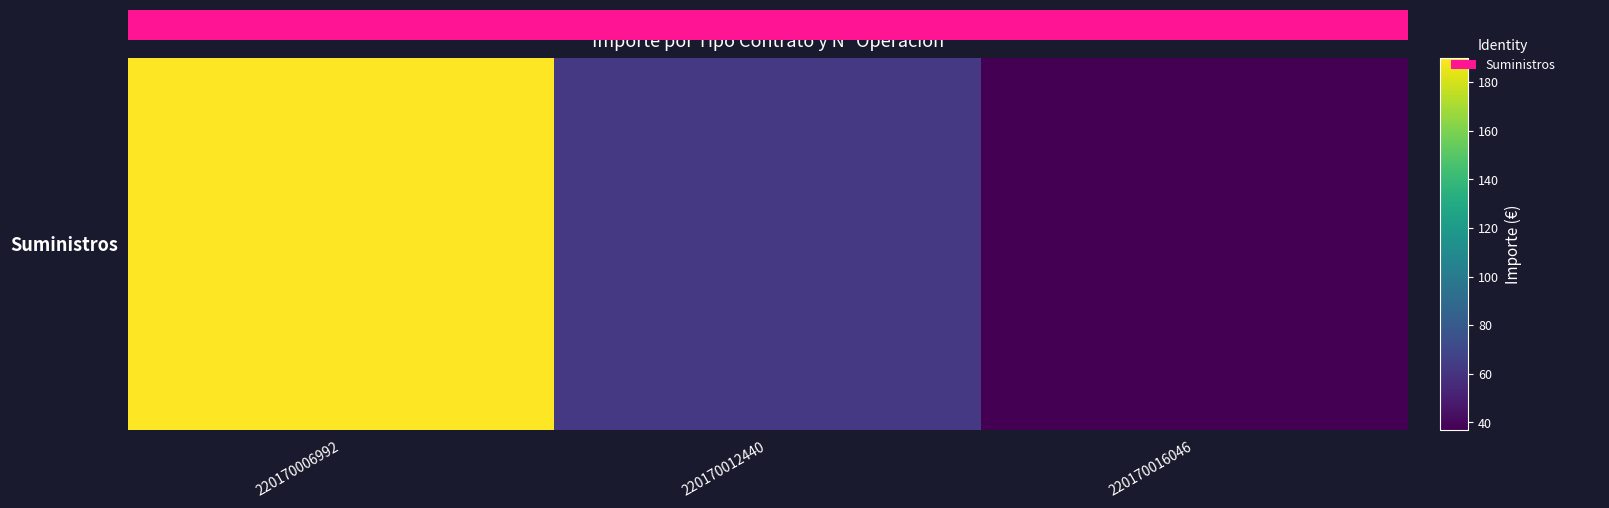

Reading right to left, extract all data points from this chart.

37.0	62.4	190.0